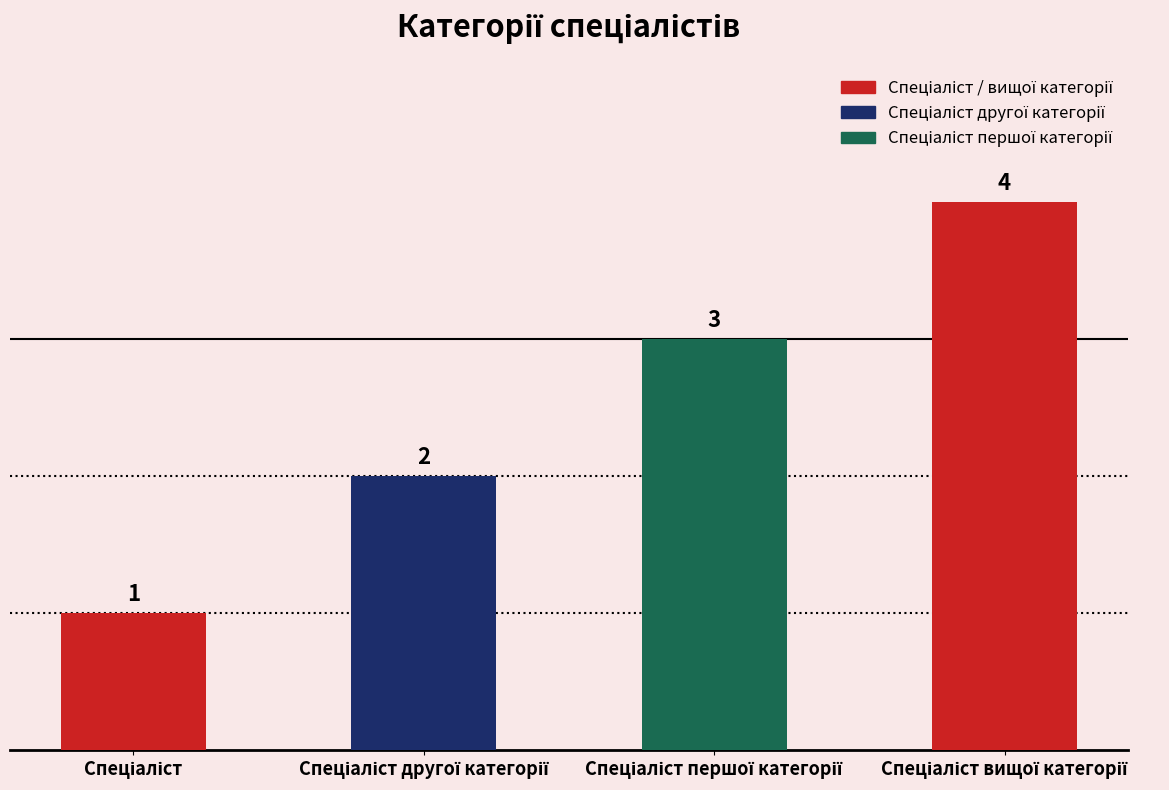

How many values are between 2 and 4?

3